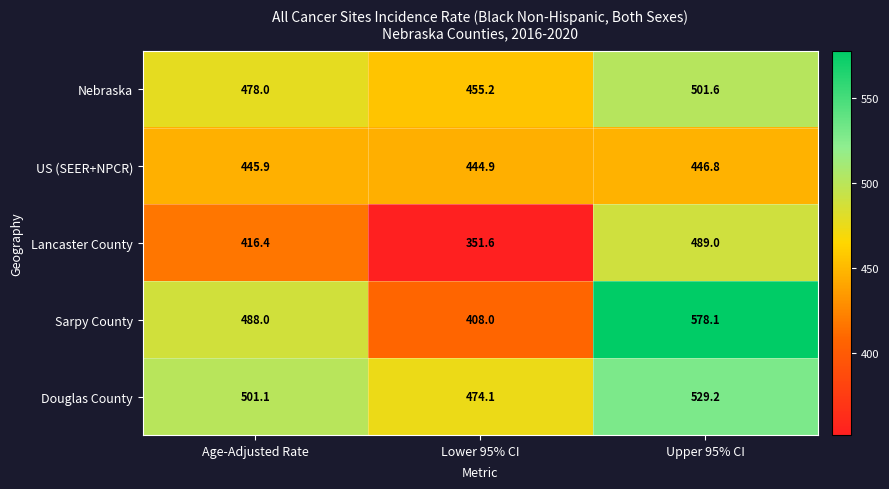

At Lower 95% CI, list the series in order from largest to smallest.

Douglas County, Nebraska, US (SEER+NPCR), Sarpy County, Lancaster County